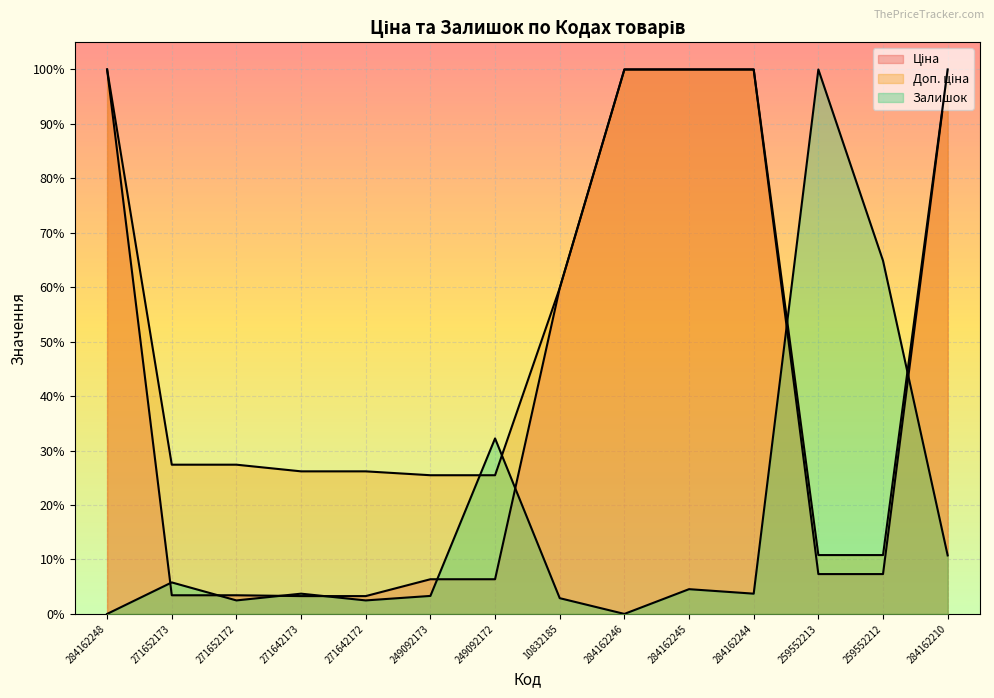

The Залишок series shows 8.4 at 271652173. True or false?

False